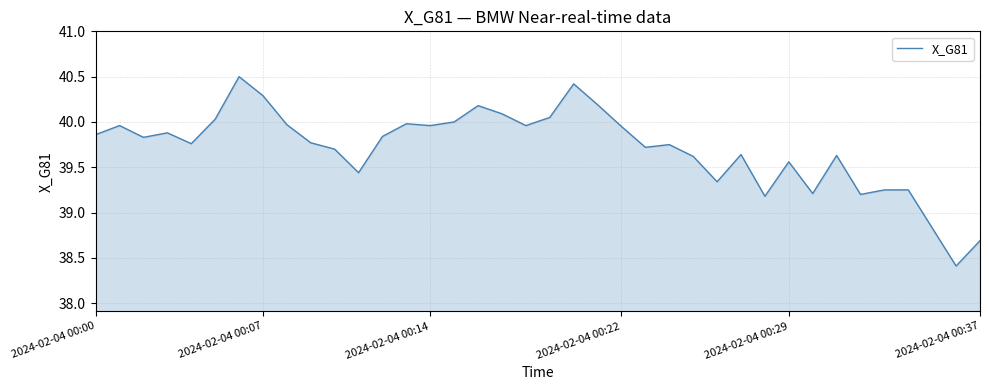

What is the maximum value shown in the chart?

40.5